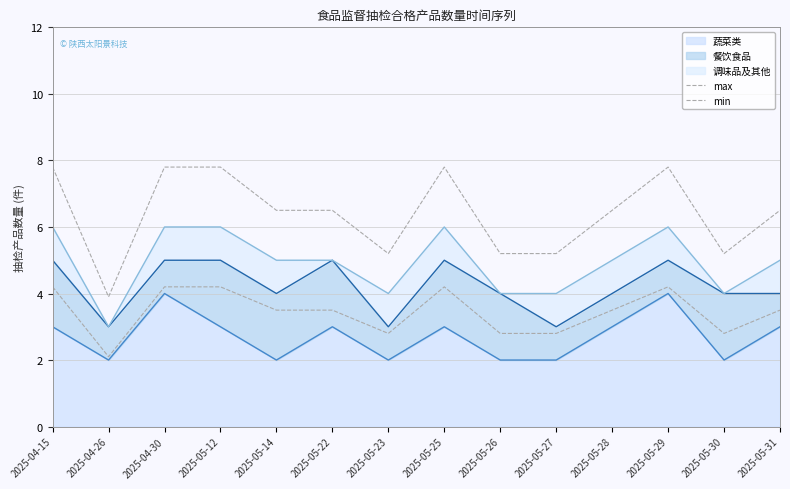

True or false: min has a value of 2.0 at 2025-04-30.

False